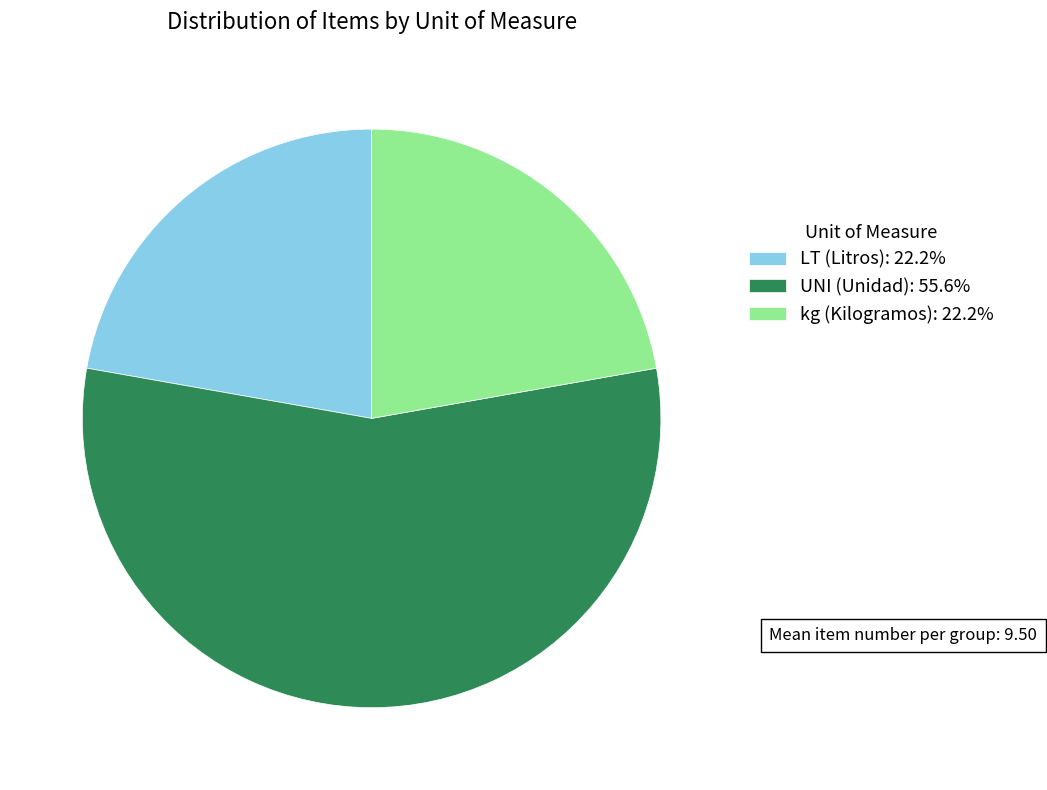

Does kg (Kilogramos) account for over 50% of the chart?

No